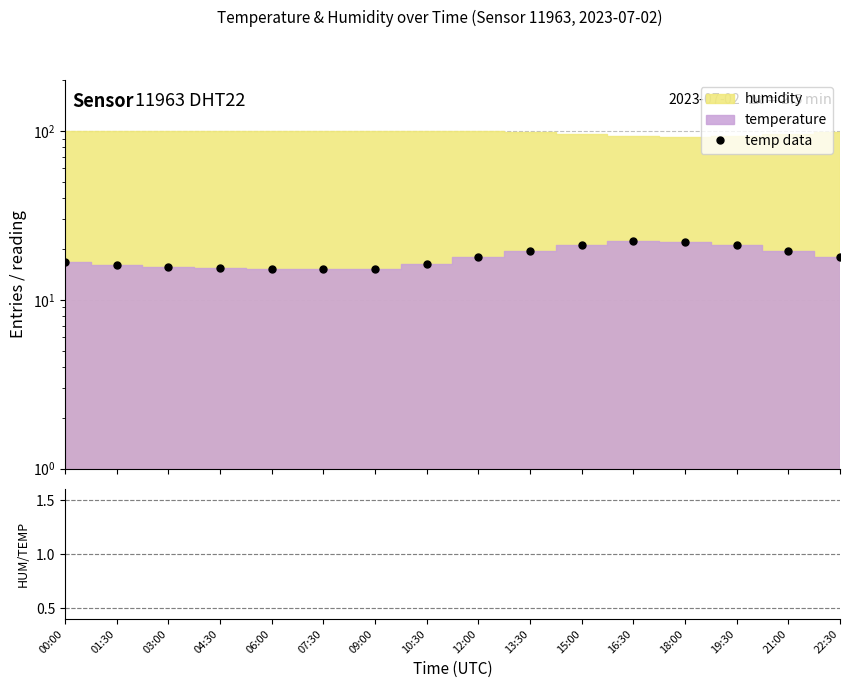

Which series changed the most between 00:00 and 18:00?

temp data